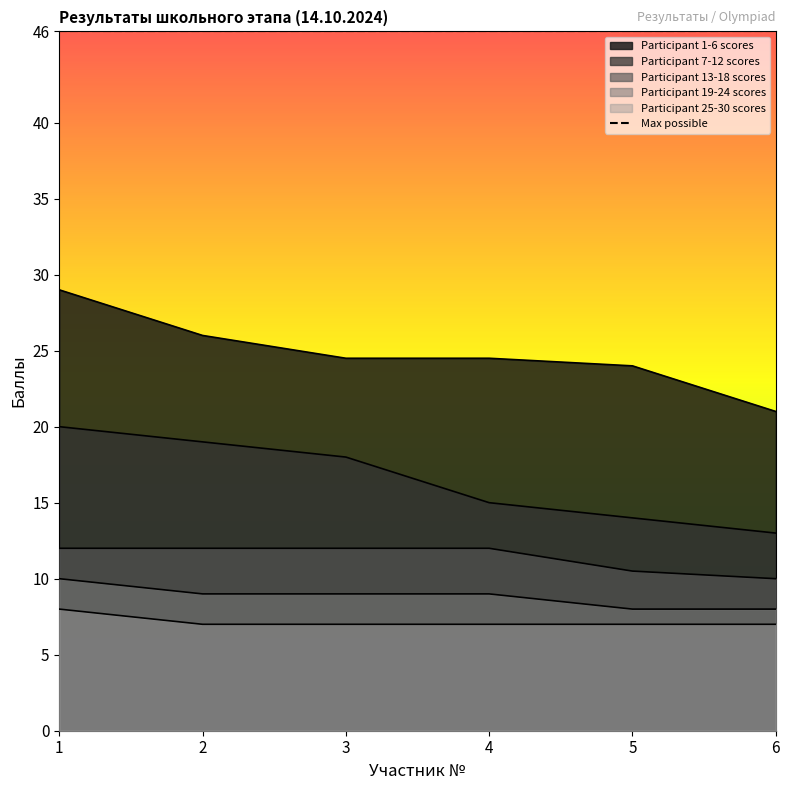

Does the chart have visible grid lines?

No